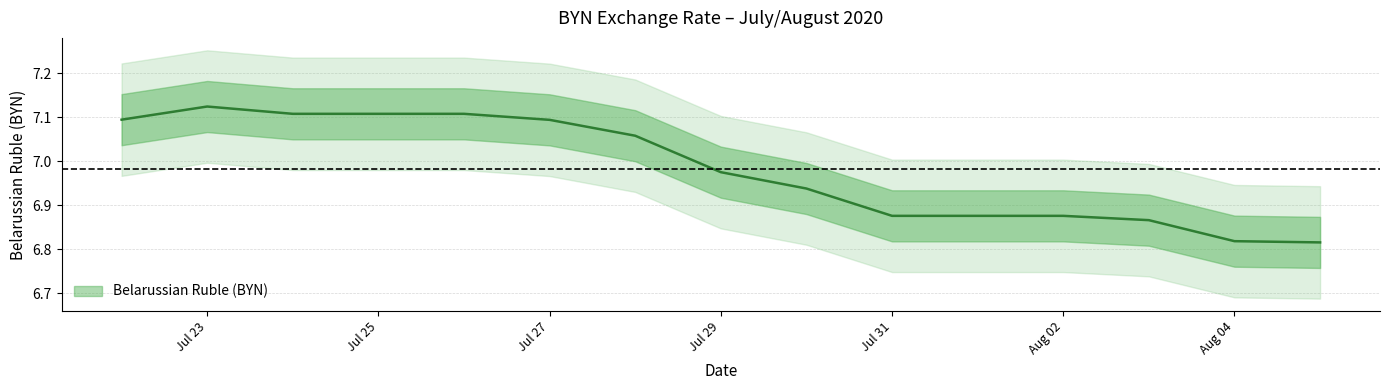

How many data points does each series have?

15